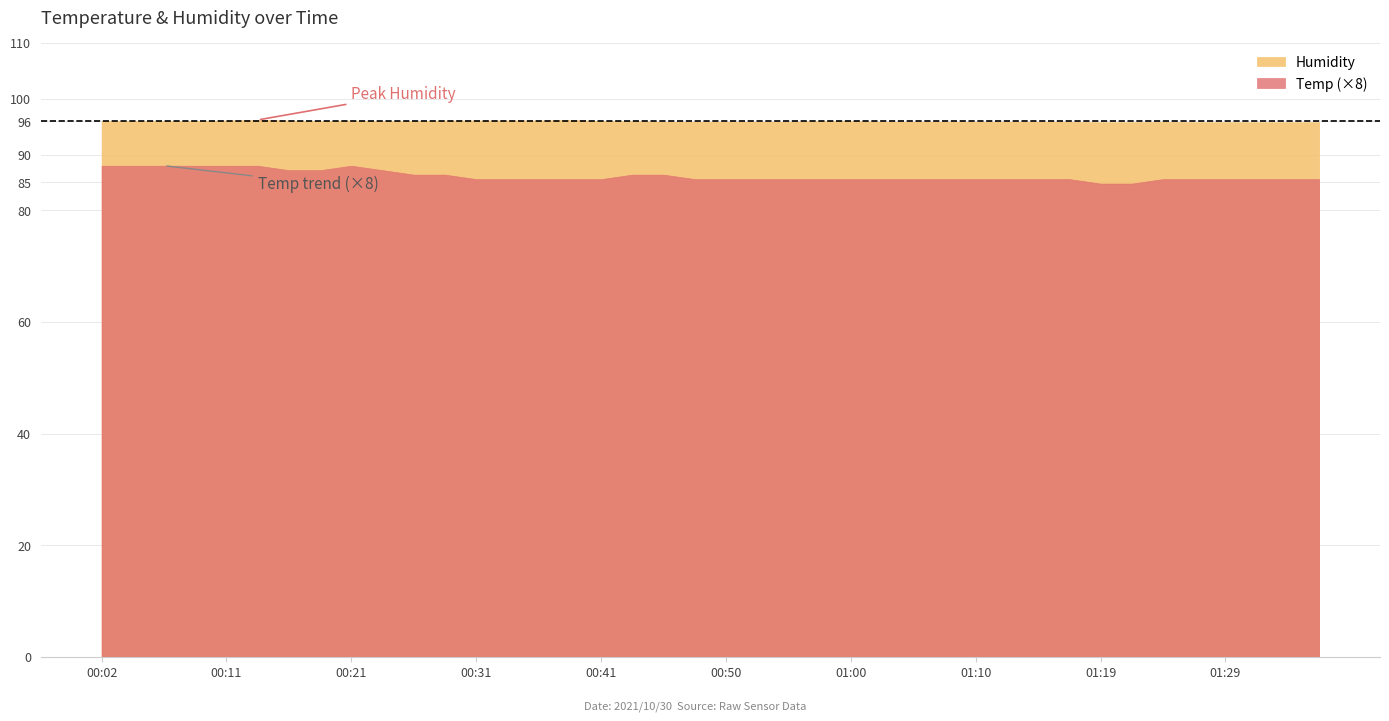

What are all the series names shown in the legend?

Humidity, Temp (×8)